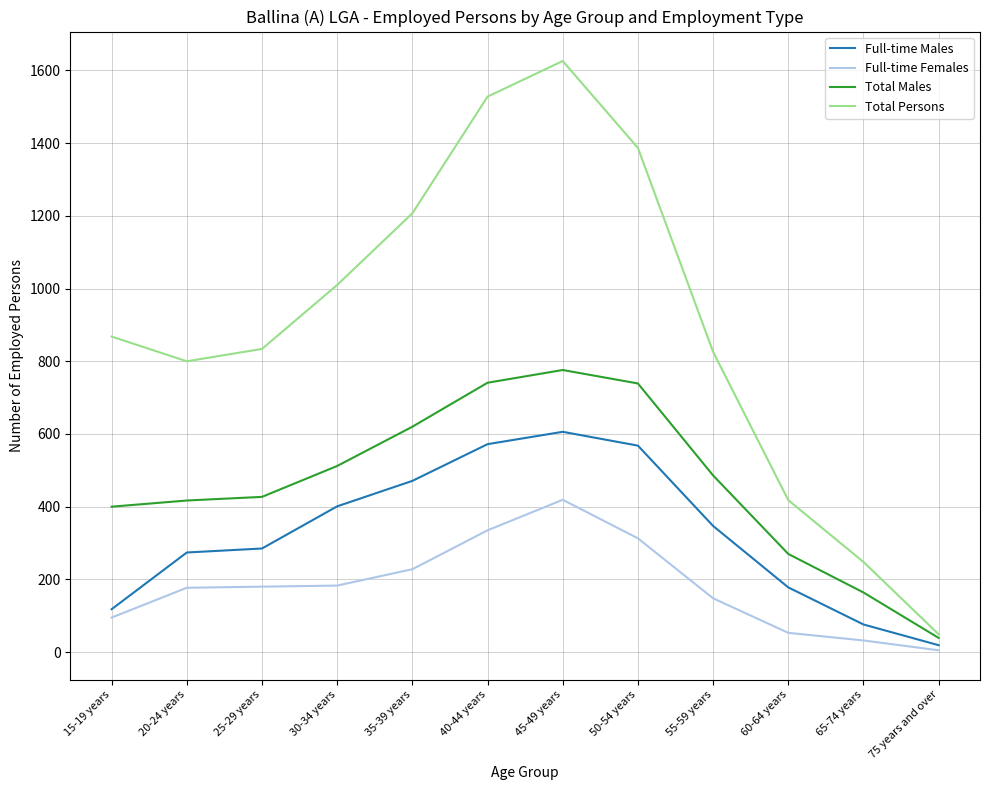

Which series changed the most between 15-19 years and 55-59 years?

Full-time Males